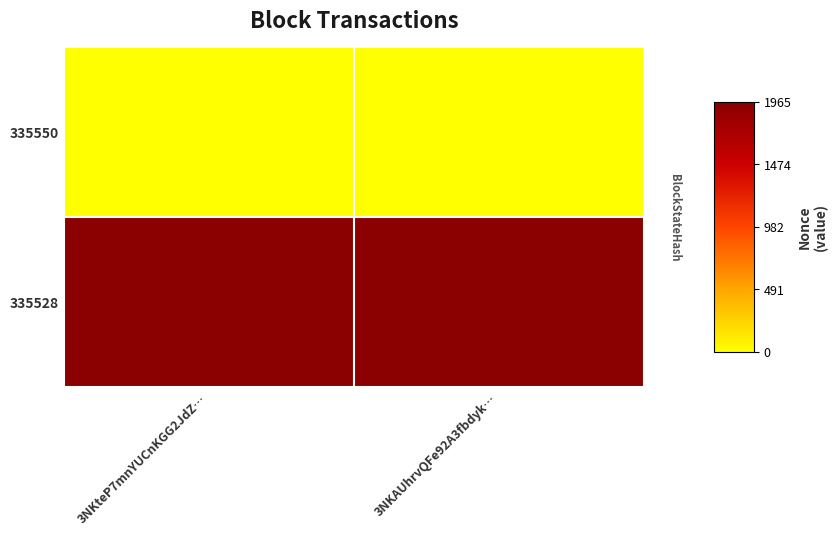

Reading left to right, what are all the values shown in this chart?

335550: 3NKteP7mnYUCnKGG2JdZ…=0	3NKAUhrvQFe92A3fbdyk…=0
335528: 3NKteP7mnYUCnKGG2JdZ…=1	3NKAUhrvQFe92A3fbdyk…=1